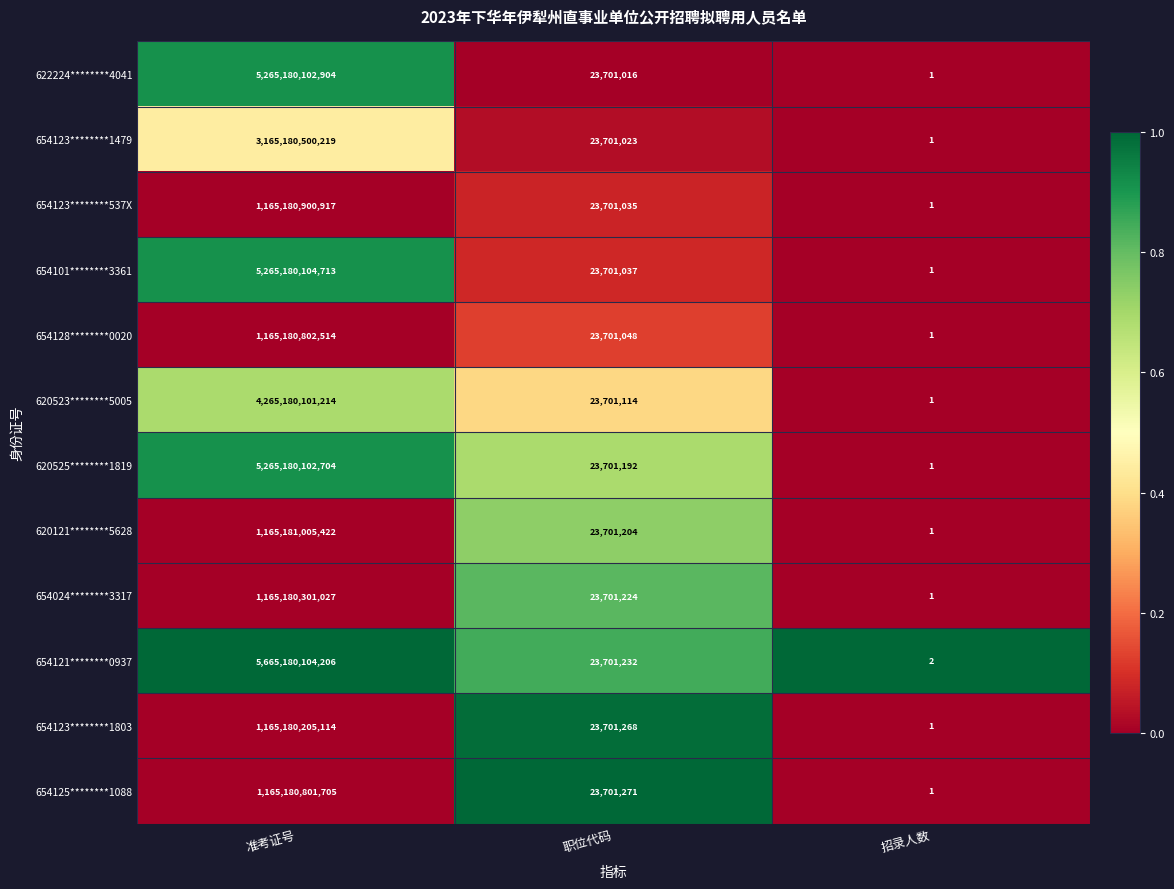

Which series has the largest range (max minus min)?

654121********0937